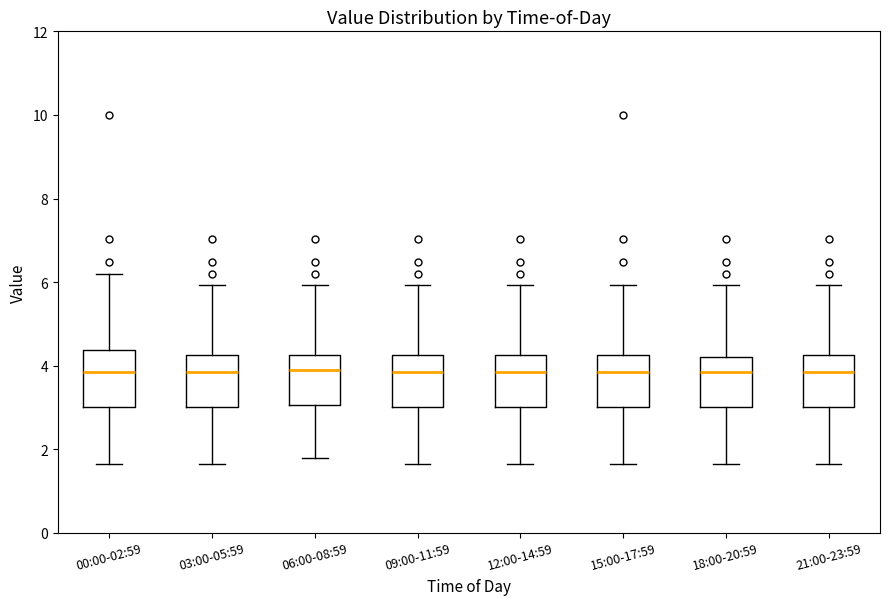

Where is the lower edge of the box for 21:00-23:59 on the y-axis? The values are not printed on the chart, so give them approximately, as read against the axis.

3.0